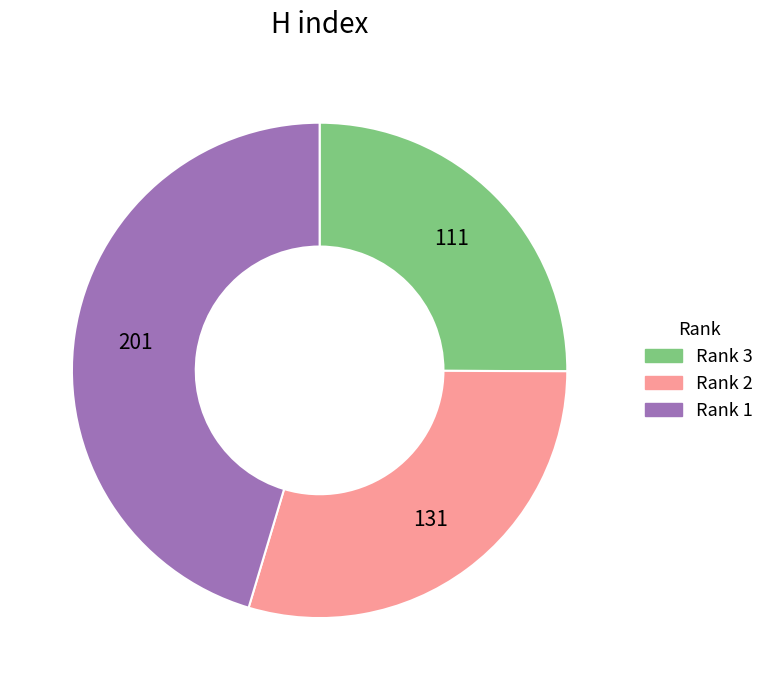

Is the sum of Rank 2 and Rank 1 greater than half?

Yes